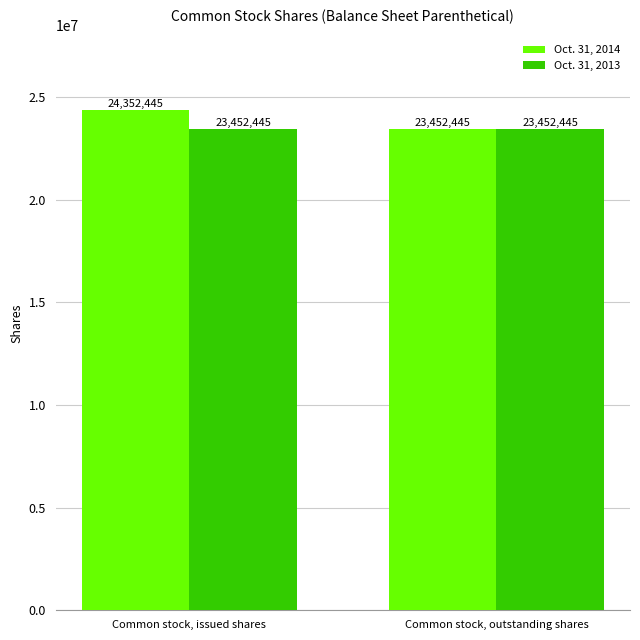

How many series are shown in this chart?

2